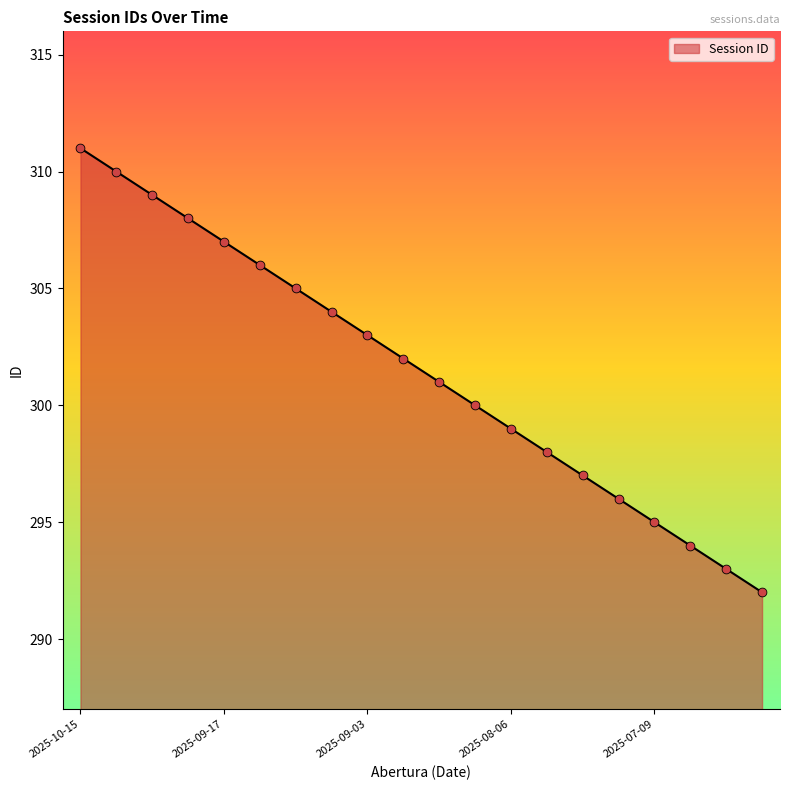

What is the minimum value shown in the chart?

292